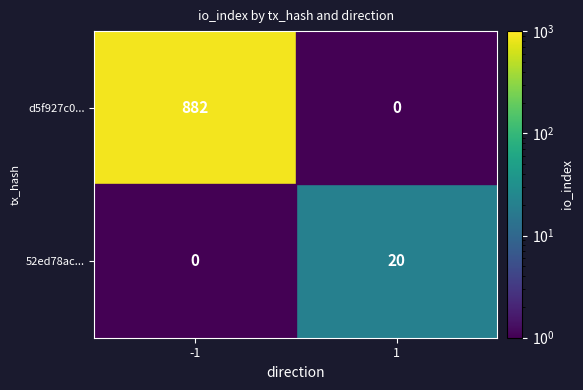

Is it true that 52ed78ac... equals 20 at 1?

True